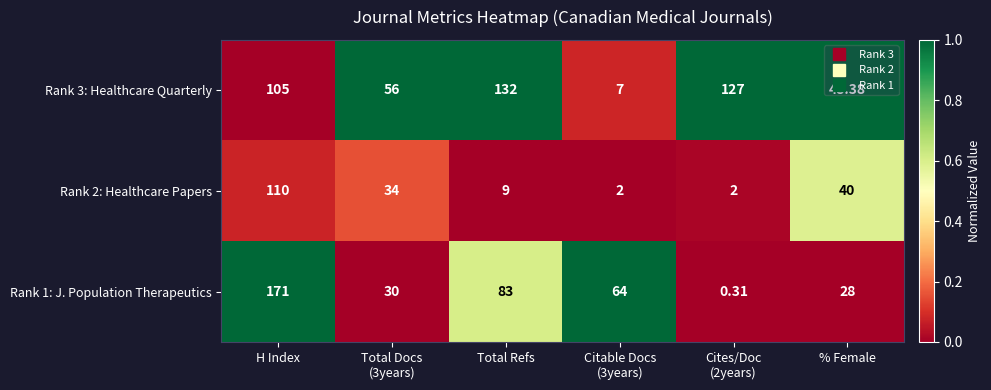

At which category is the sum across all series the highest?

H Index